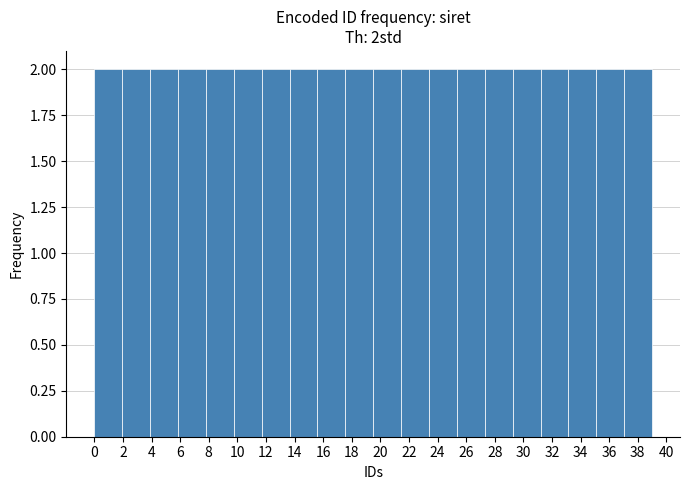

Reading left to right, list every bar in this chart as the range it spans on the x-axis followed by its height. Neither the bar edges nor the heights are printed on the chart, so give them approximately, as read against the axes.

0.00 to 1.95: 2
1.95 to 3.90: 2
3.90 to 5.85: 2
5.85 to 7.80: 2
7.80 to 9.75: 2
9.75 to 11.70: 2
11.70 to 13.65: 2
13.65 to 15.60: 2
15.60 to 17.55: 2
17.55 to 19.50: 2
19.50 to 21.45: 2
21.45 to 23.40: 2
23.40 to 25.35: 2
25.35 to 27.30: 2
27.30 to 29.25: 2
29.25 to 31.20: 2
31.20 to 33.15: 2
33.15 to 35.10: 2
35.10 to 37.05: 2
37.05 to 39.00: 2